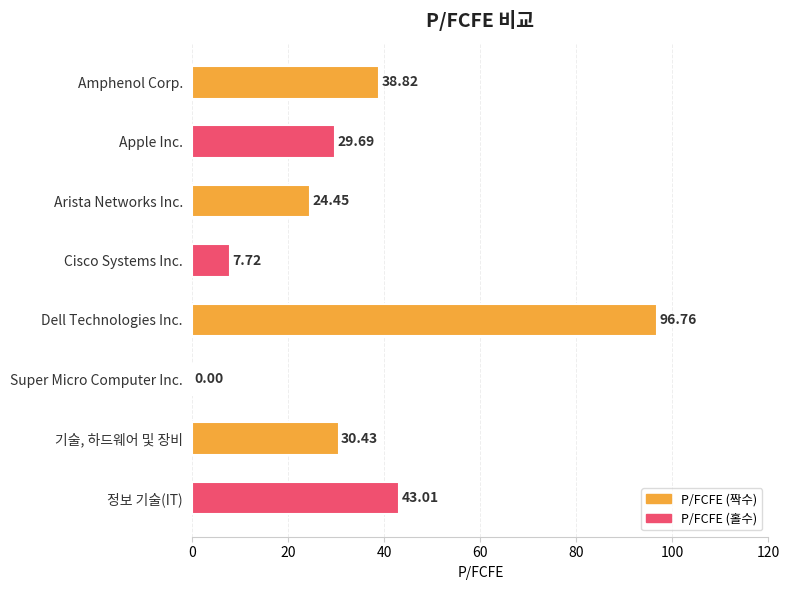

Which category has the highest value across all series?

Dell Technologies Inc.